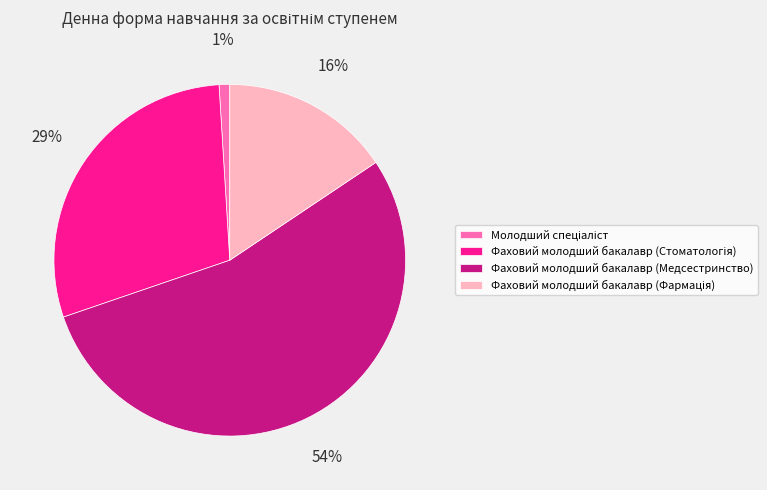

Which slice represents more than half of the pie?

Фаховий молодший бакалавр (Медсестринство)